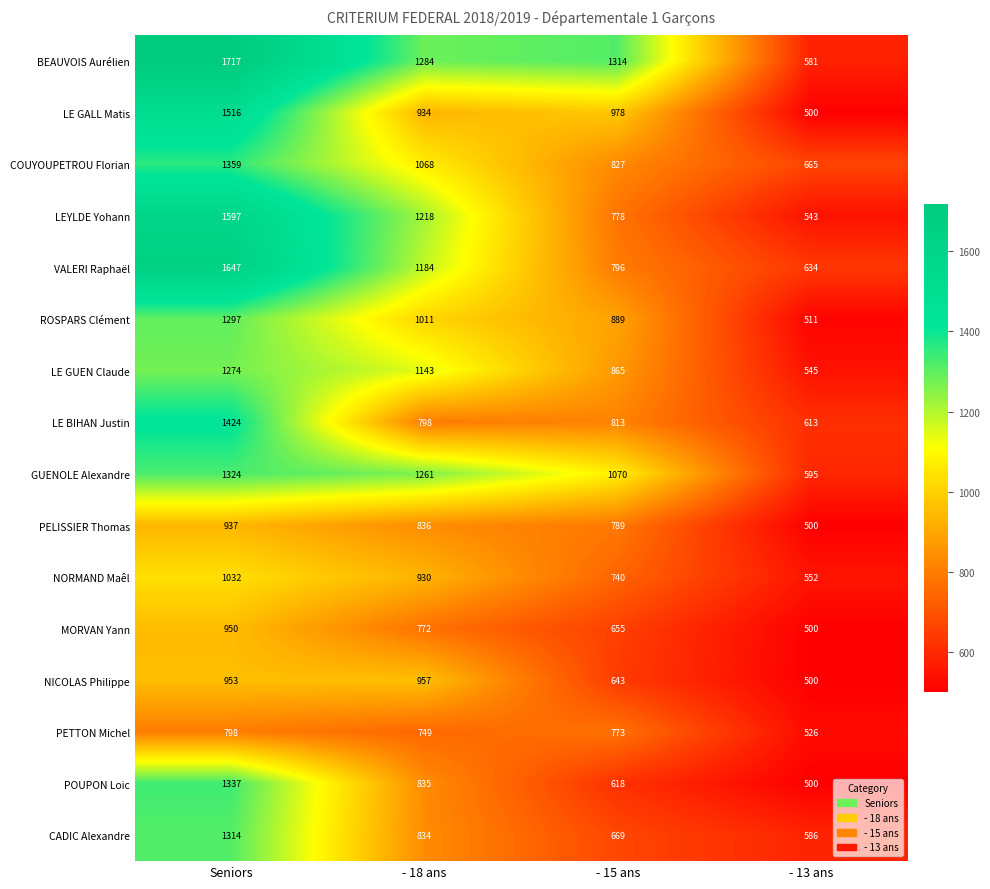

Count the PELISSIER Thomas values in the range 789 to 937.

3